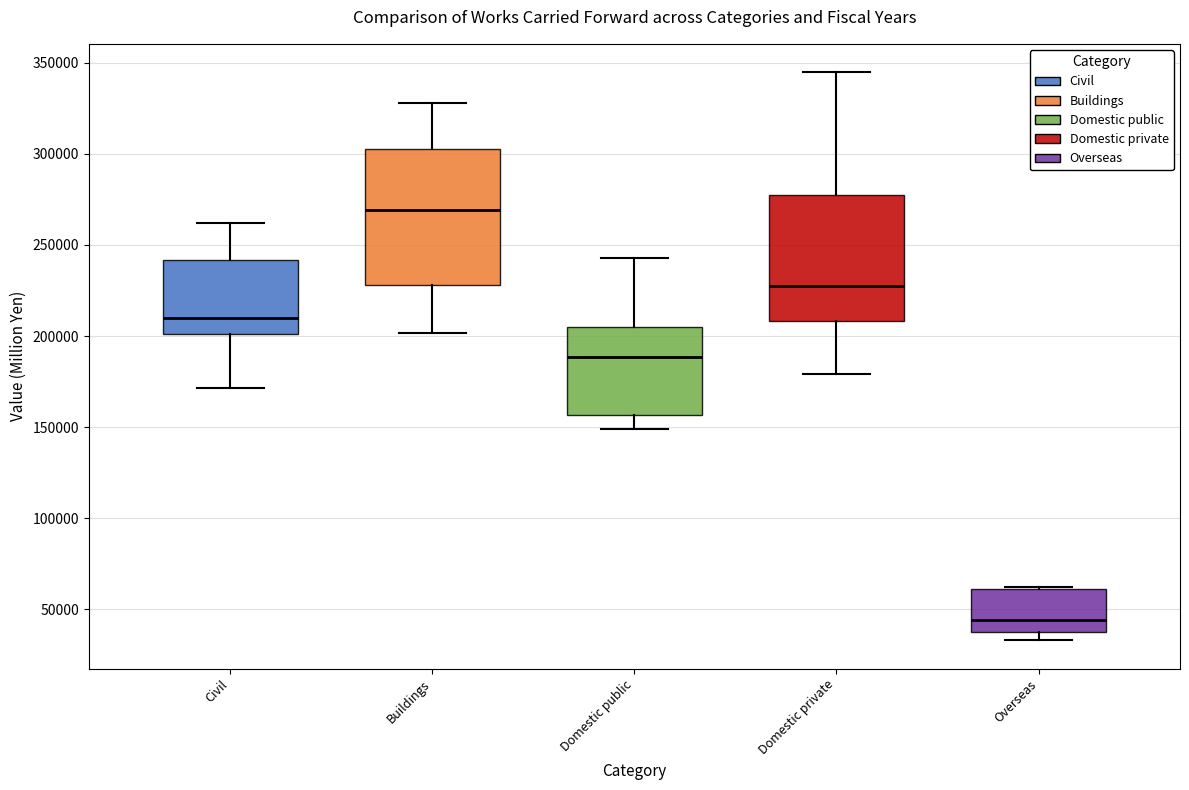

Where is the lower edge of the box for Overseas on the y-axis? The values are not printed on the chart, so give them approximately, as read against the axis.

35000